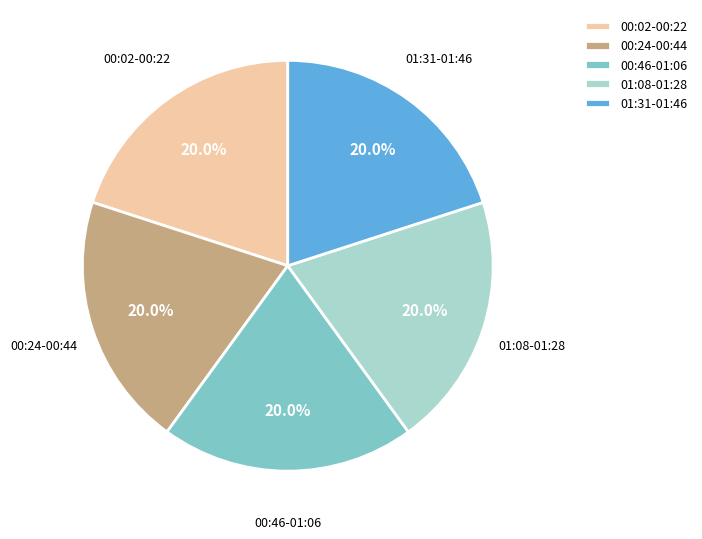

Does 00:46-01:06 represent more than half of the total?

No